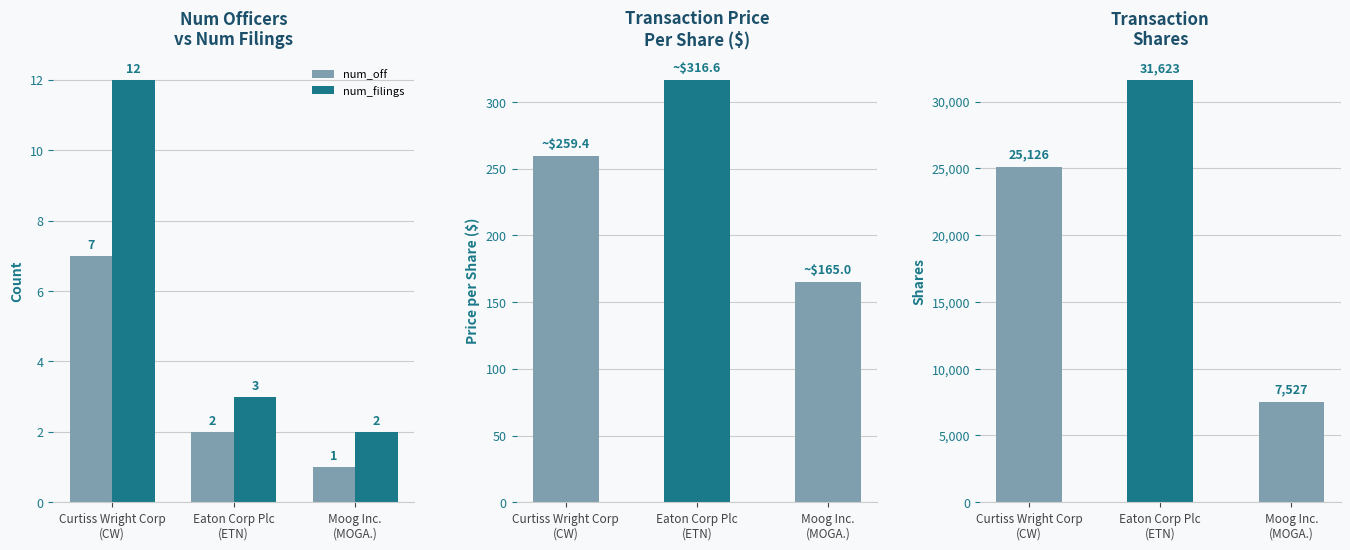

What is the sum of all num_filings values?

17